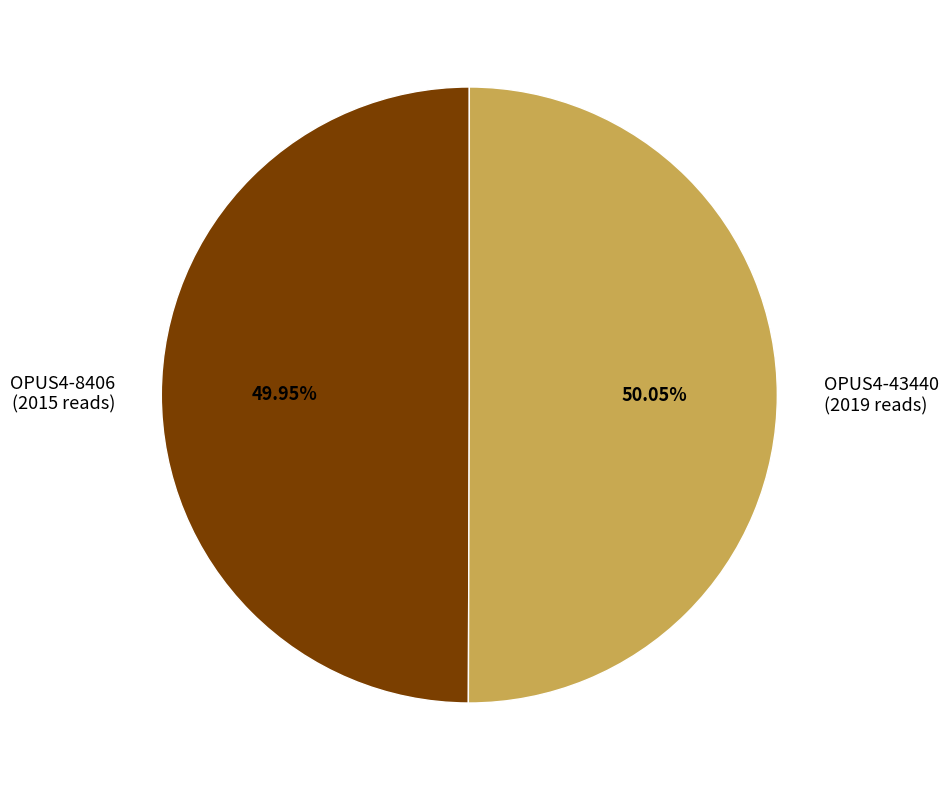

What percentage is the OPUS4-43440 slice, to the nearest percent?

50%